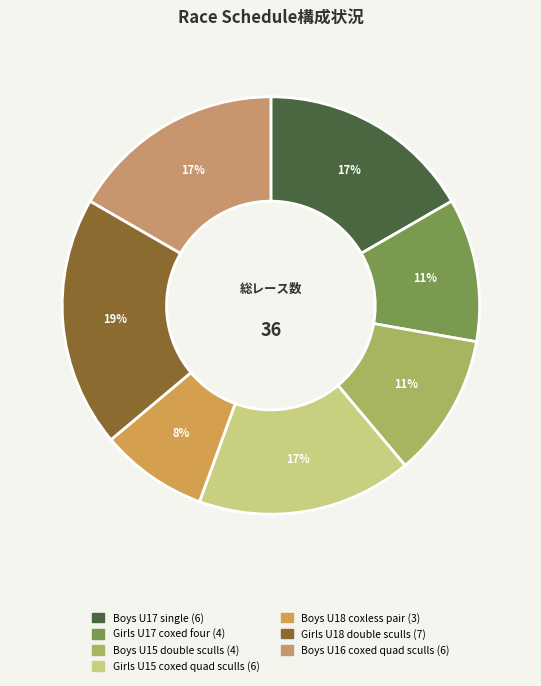

How many segments does this pie chart have?

7